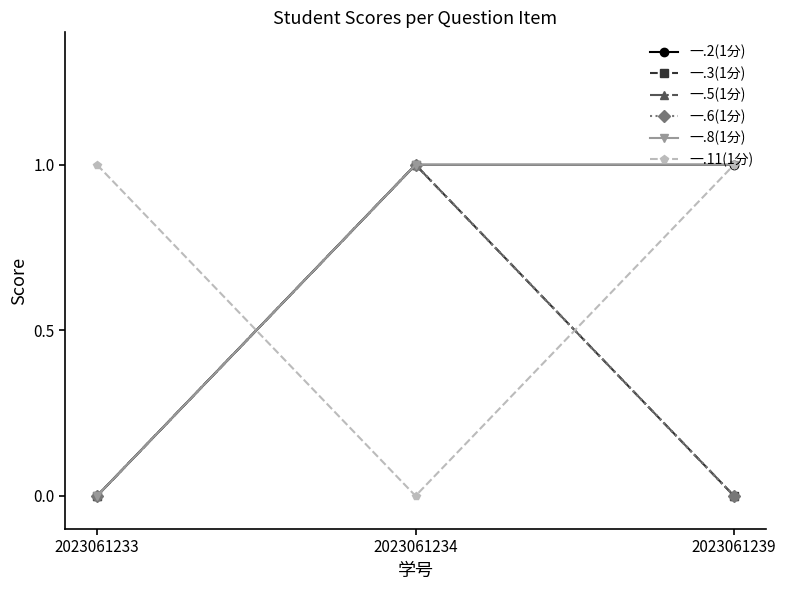

What is the spread (max minus min) of values at 2023061234?

1